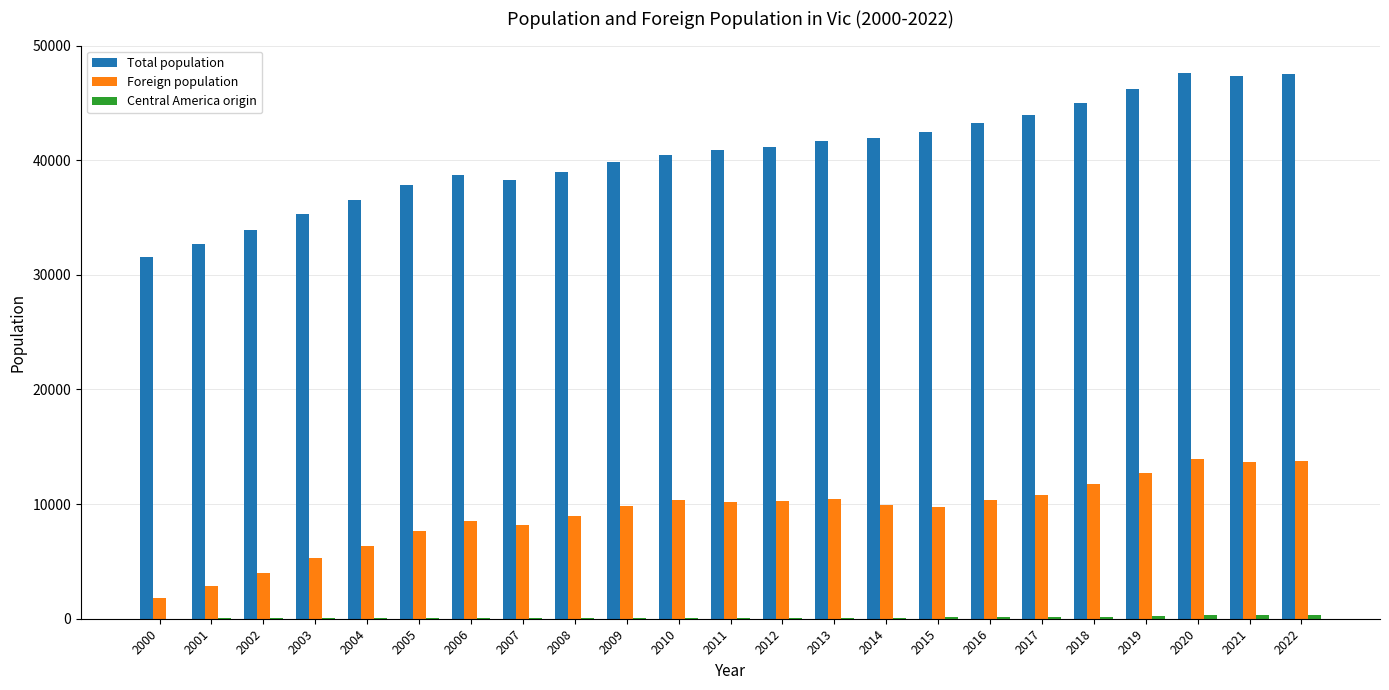

The Foreign population series shows 10218 at 2011. True or false?

True